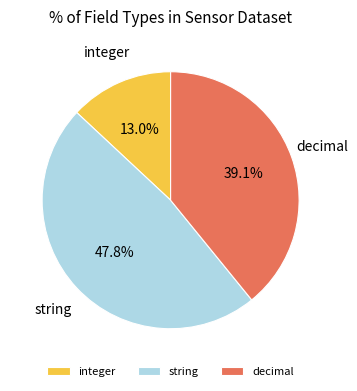

To the nearest percent, what percentage of the pie is string?

48%